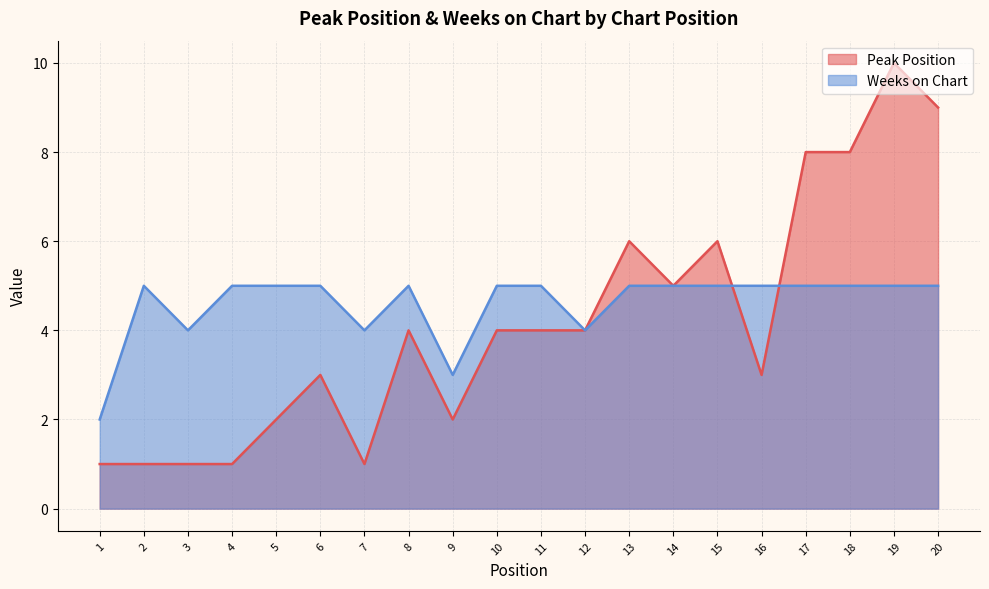

What is the average value of the Peak Position series?

4